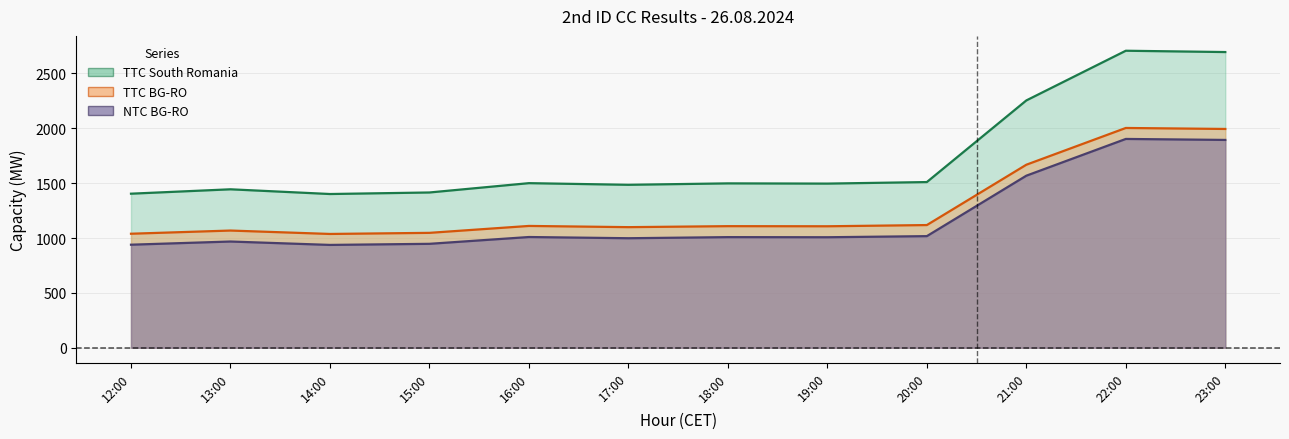

What is the difference between the maximum and minimum values in the TTC BG-RO series?

966